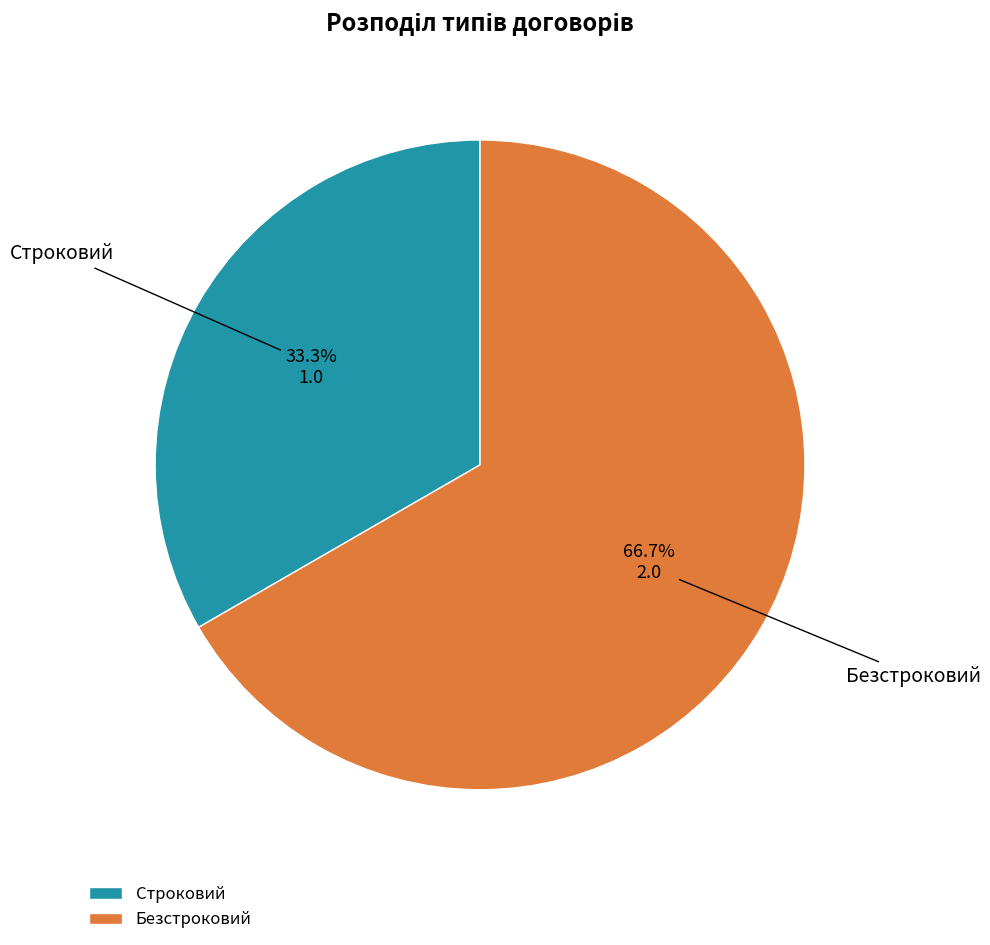

What is the smallest slice in the pie chart?

Строковий